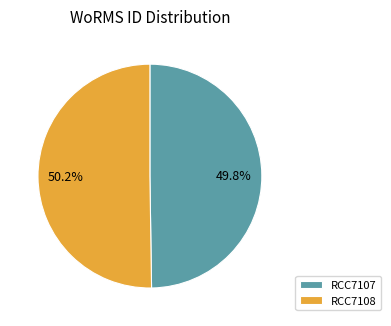

Is there any slice that represents more than half of the pie?

Yes